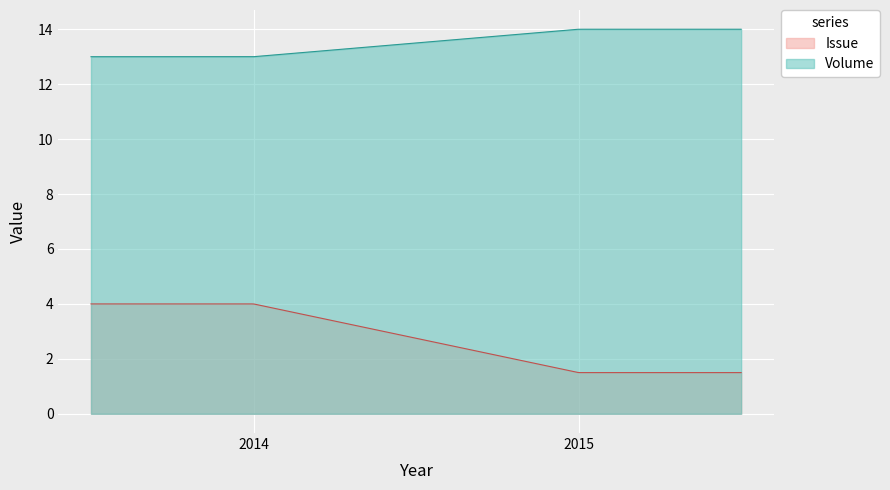

Which series changed the most between 2015 and 2015?

Issue